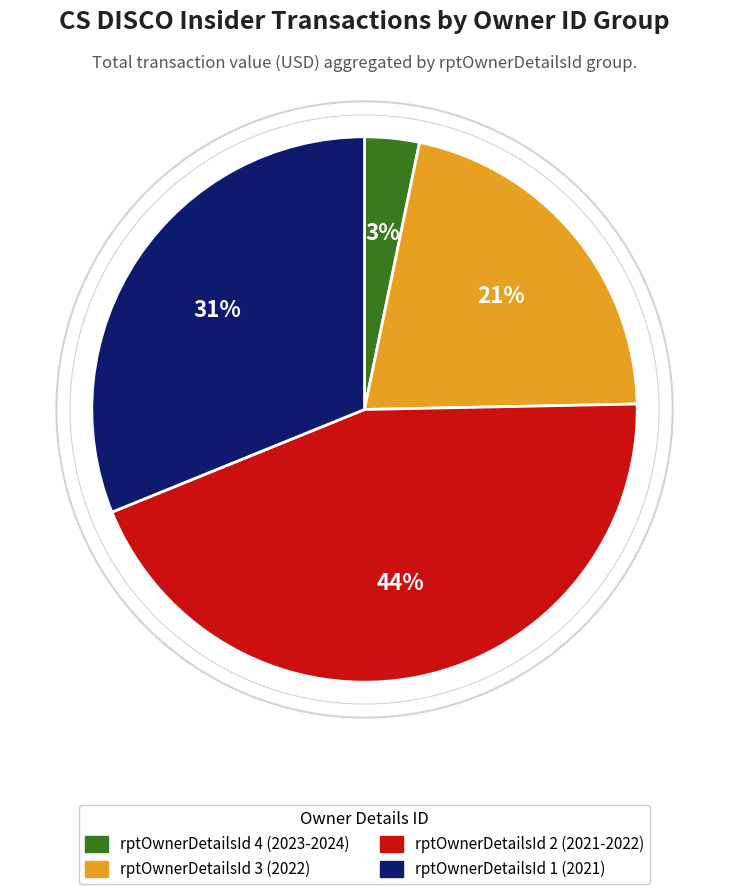

Count the number of slices in the pie.

4